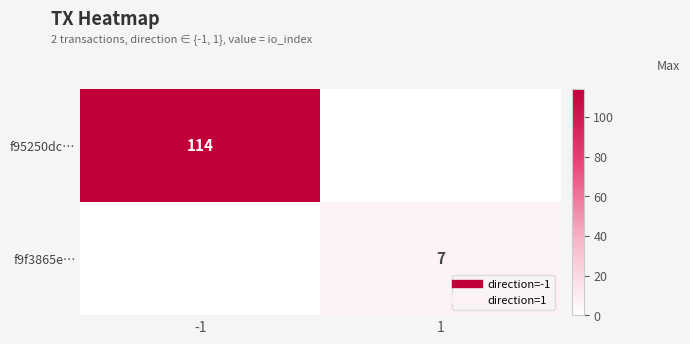

The f9f3865e… series shows 7 at 1. True or false?

True